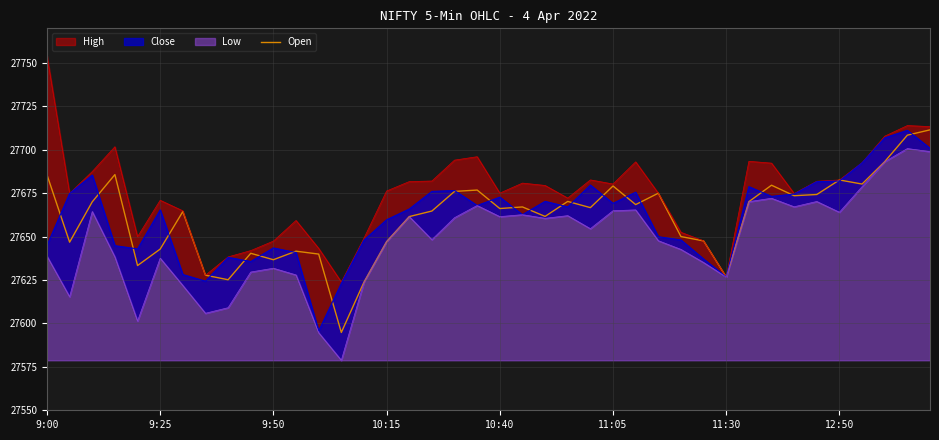

What is the minimum value for Open?

27594.8